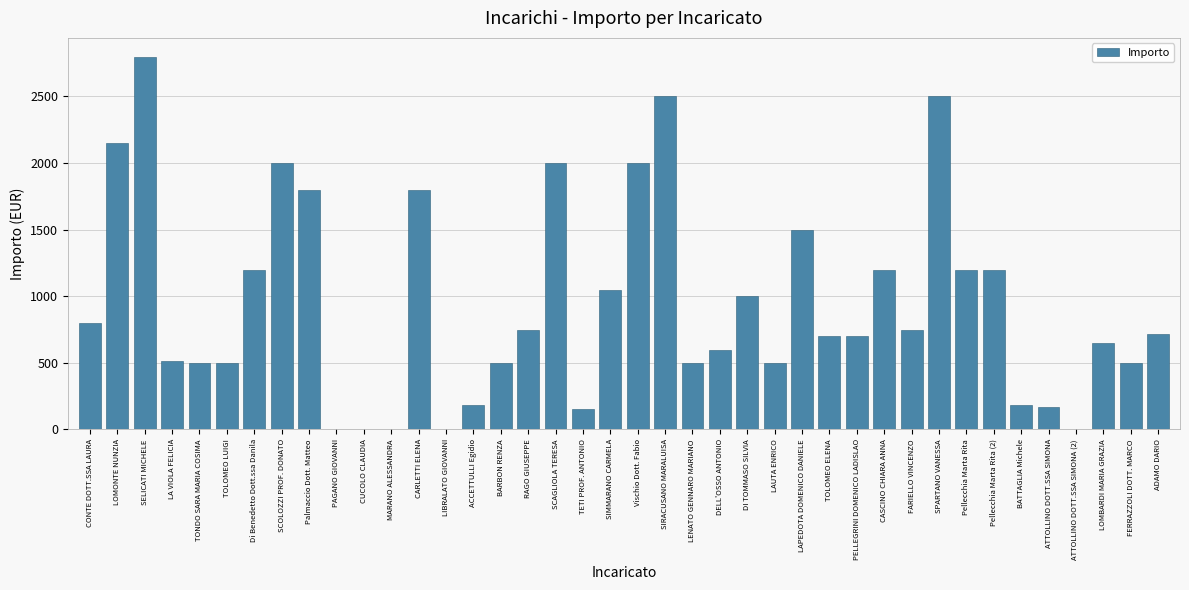

The value at LIBRALATO GIOVANNI is 0.0. True or false?

True